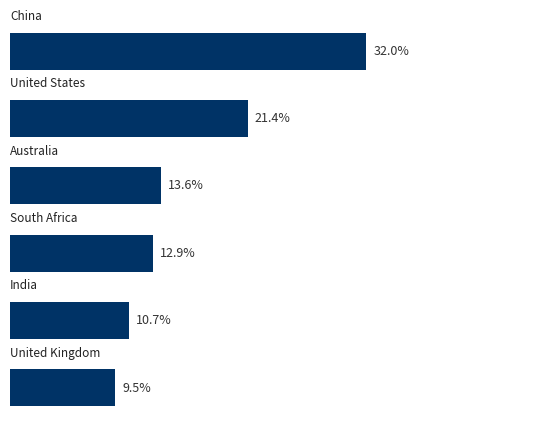

Does the chart contain any negative values?

No